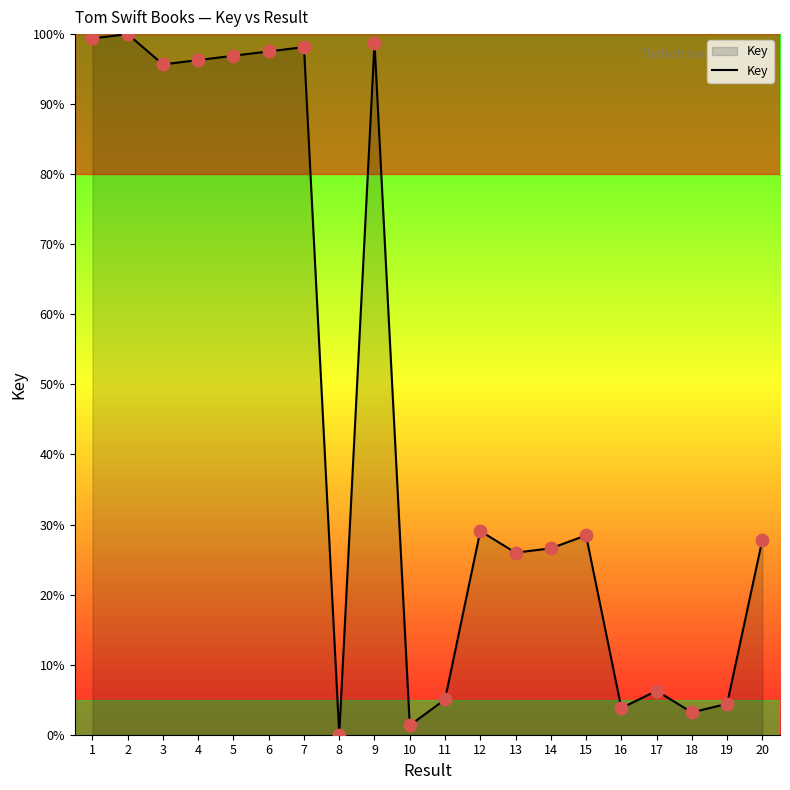

Which has a higher value, 2 or 20?

2